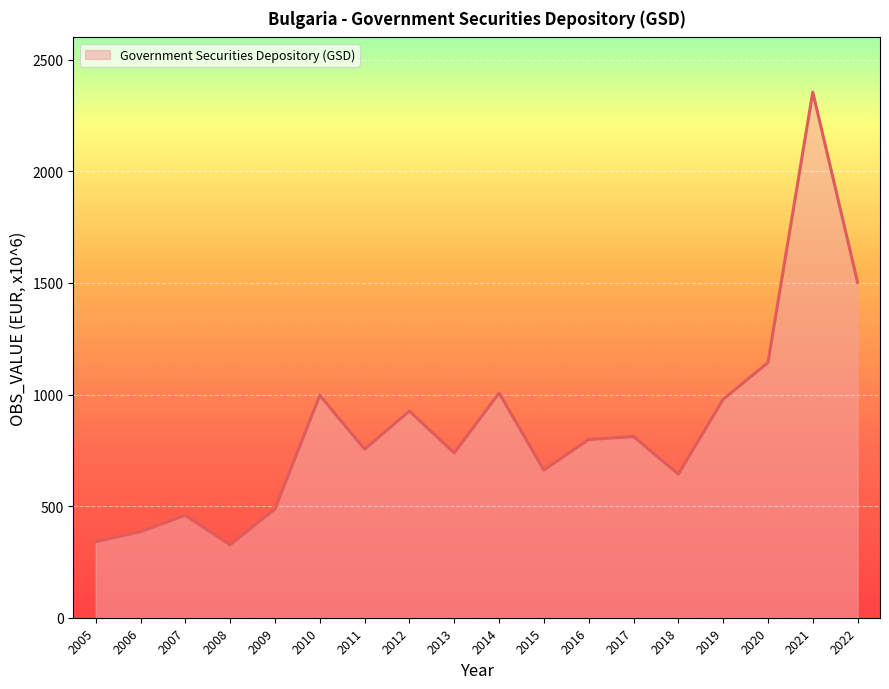

True or false: the data shows 326.7 at 2008.

True